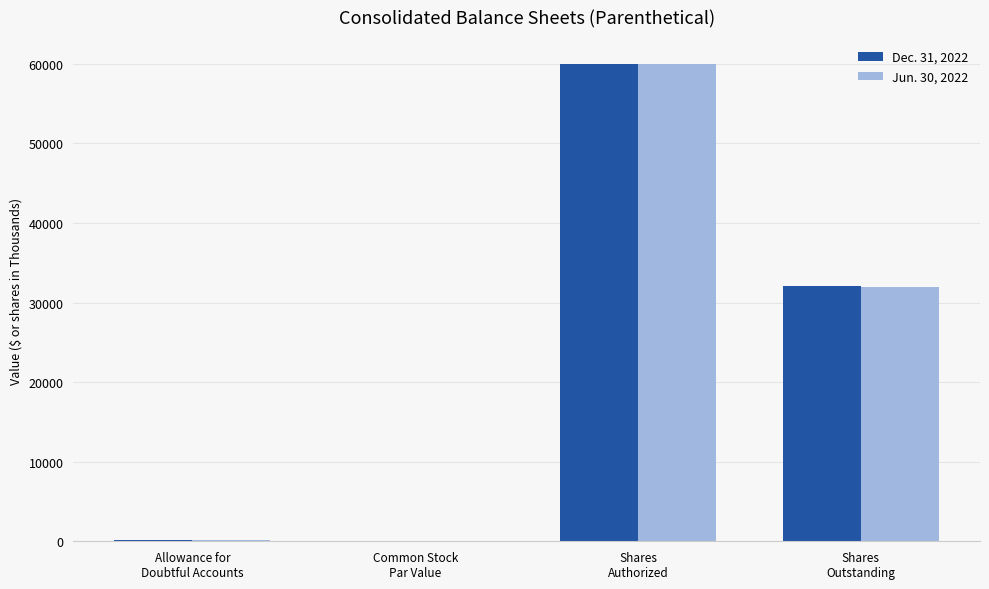

What is the maximum value shown in the chart?

60000.0